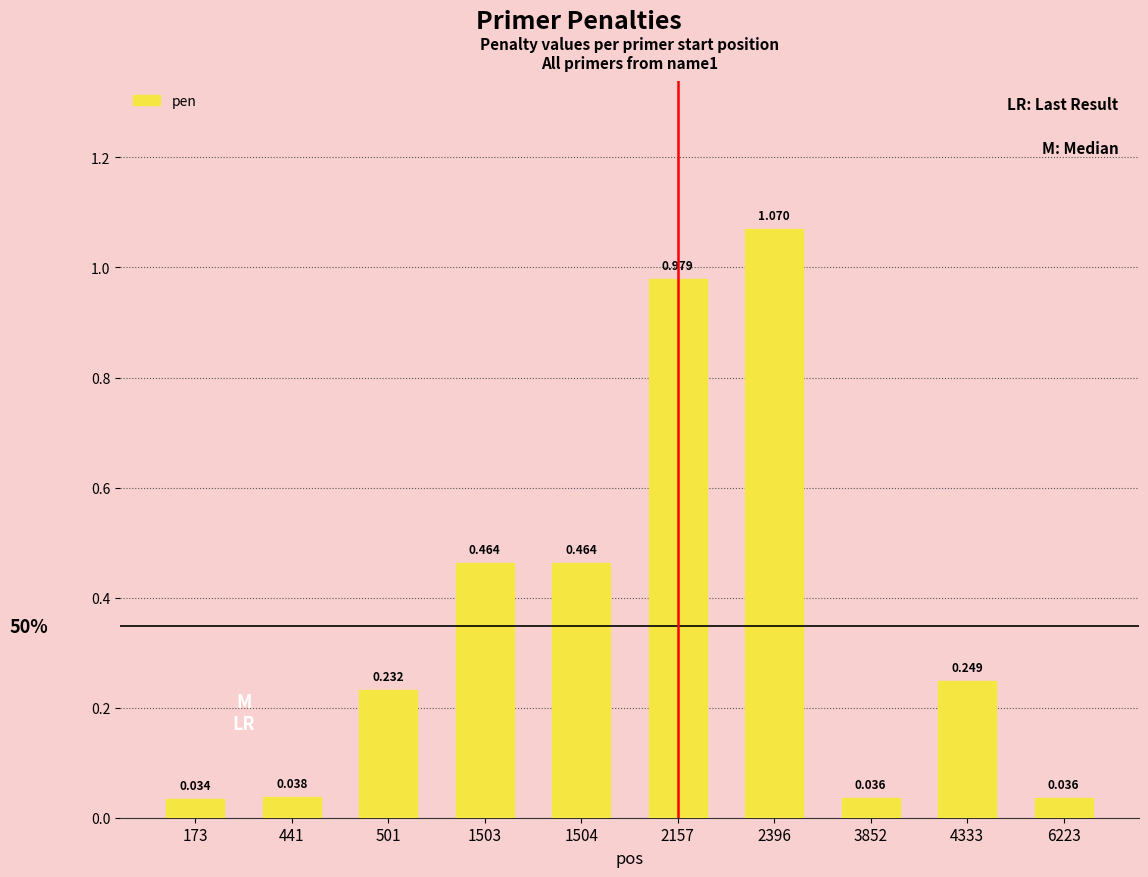

Reading left to right, list all the values displayed in this chart.

0.0	0.0	0.2	0.5	0.5	1.0	1.1	0.0	0.2	0.0